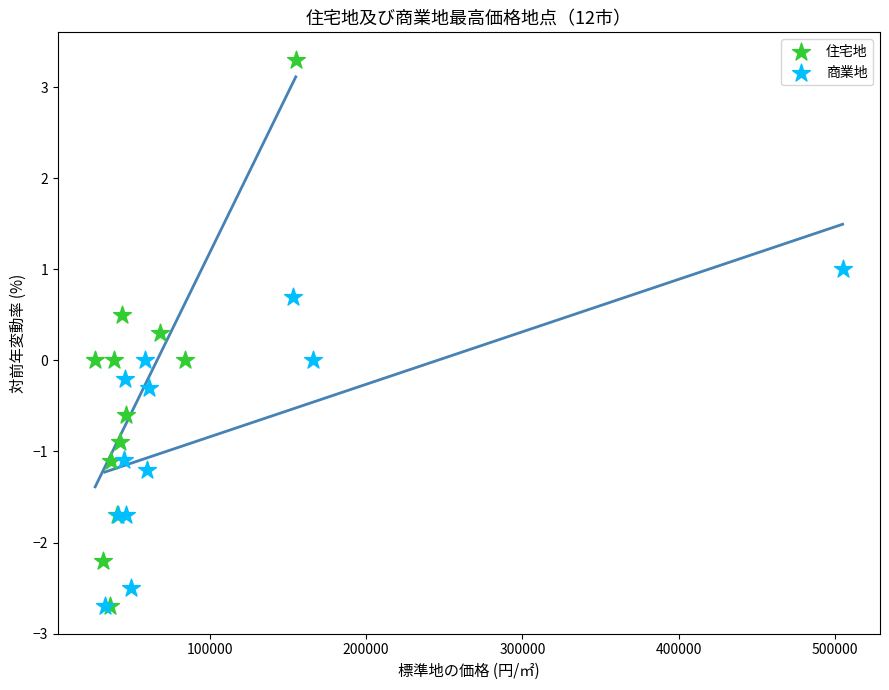

What are all the series names shown in the legend?

住宅地, 商業地